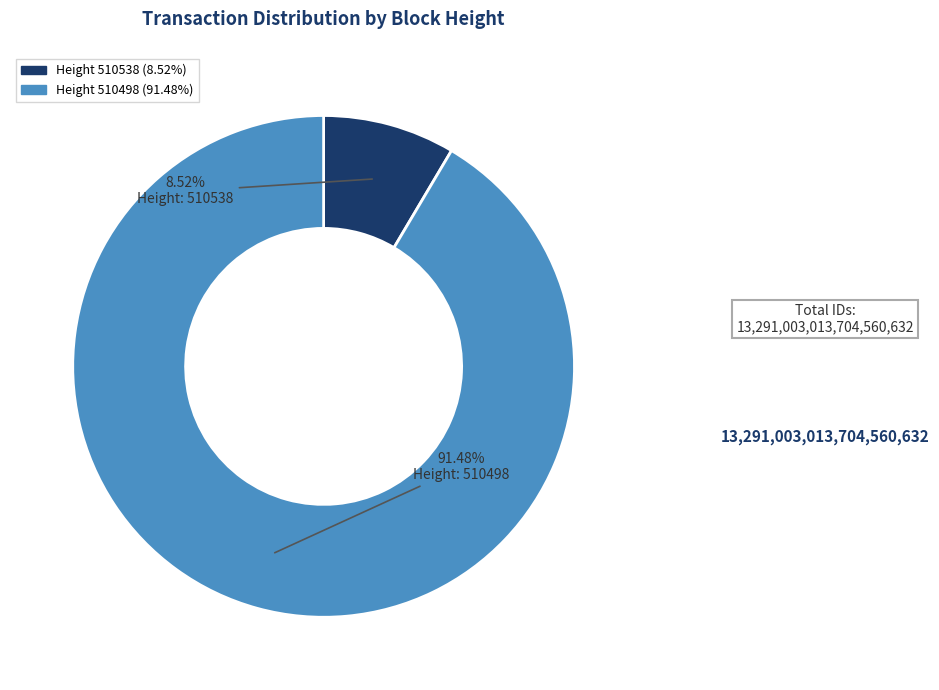

Is there a majority slice in this chart?

Yes